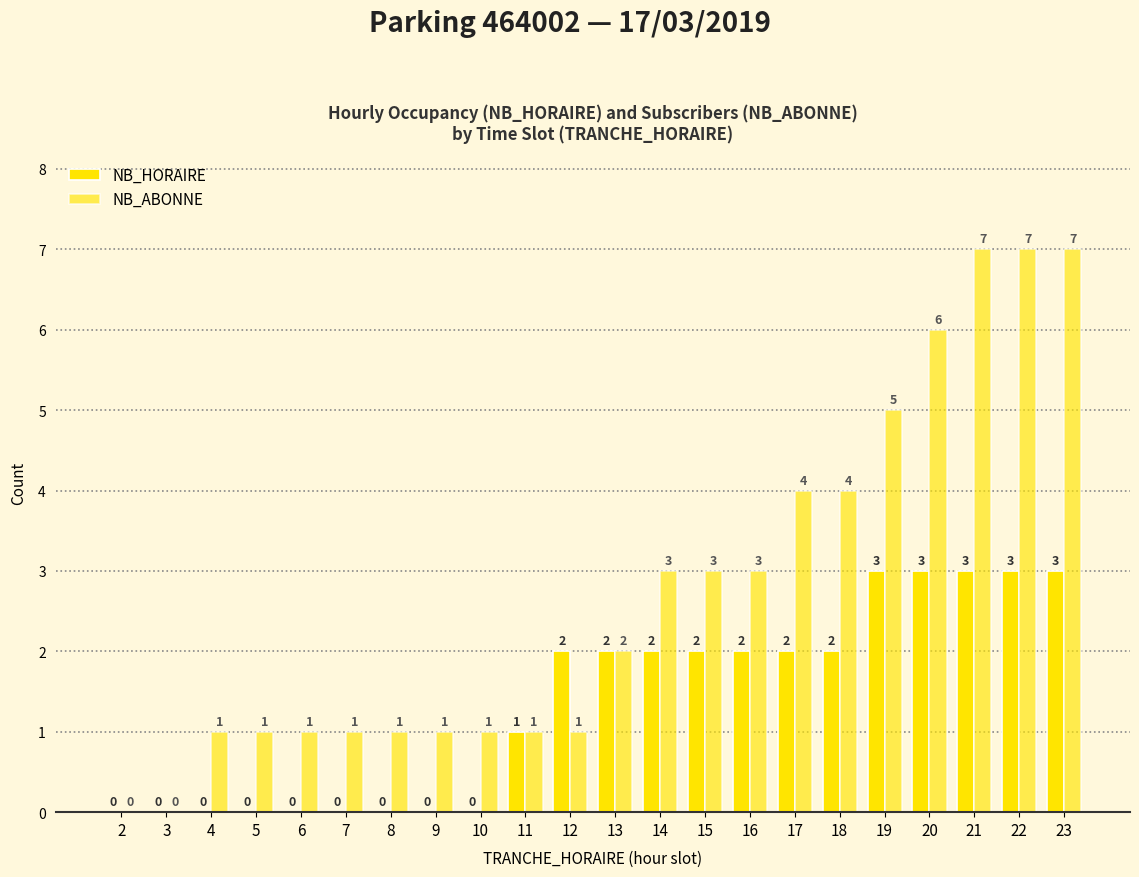

What is the value of the NB_HORAIRE bar at the 18th from the left?

3